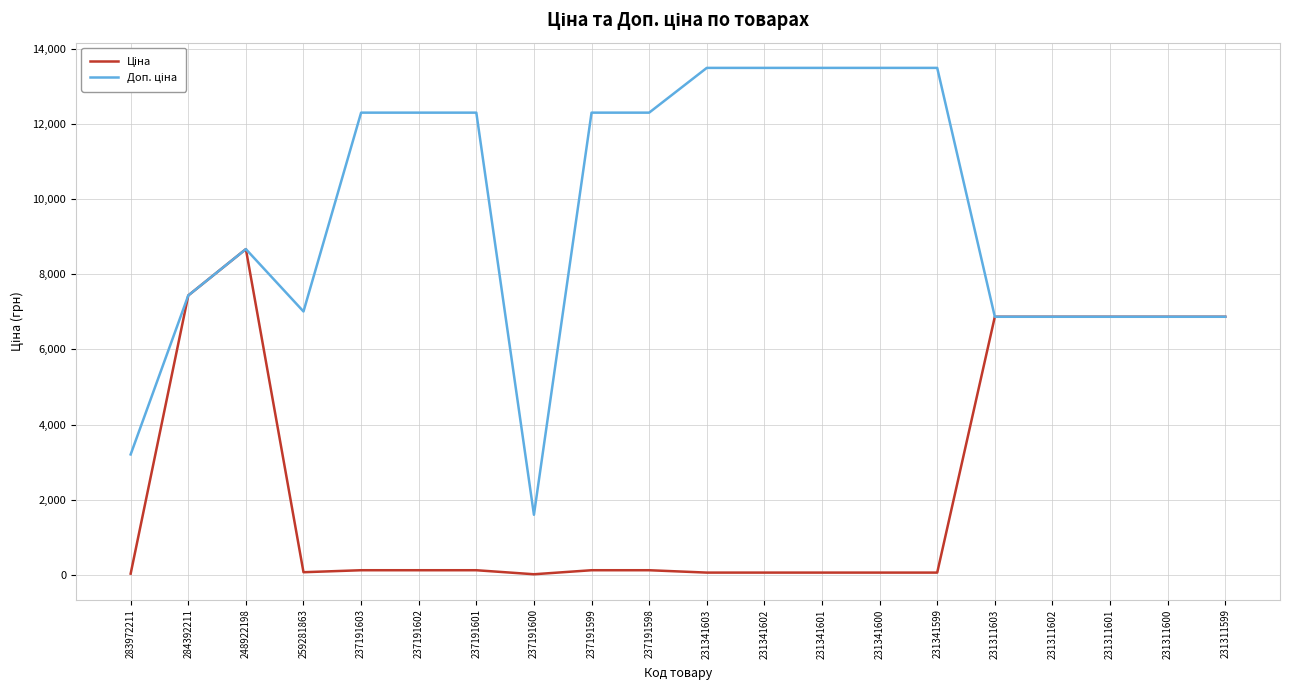

At which category is the sum across all series the highest?

248922198